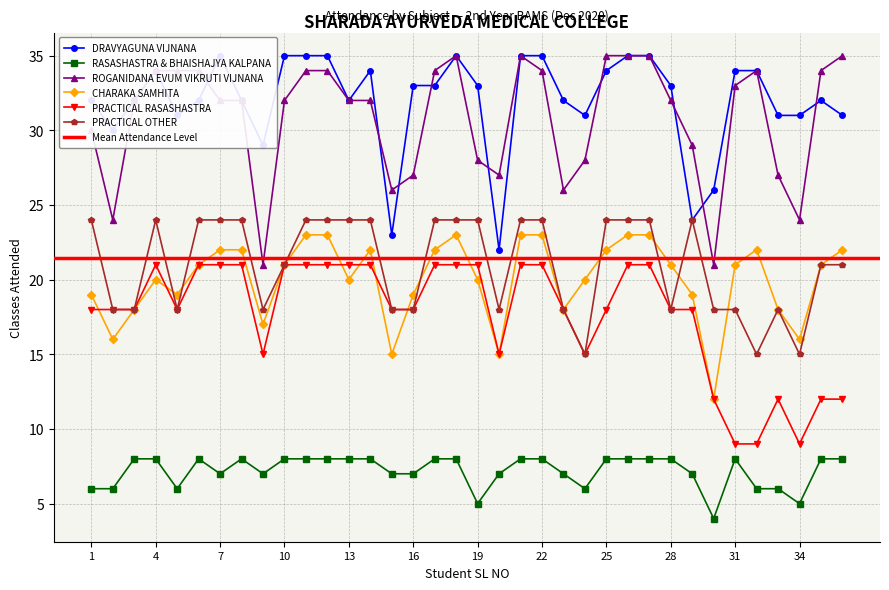

At which category is the sum across all series the highest?

18